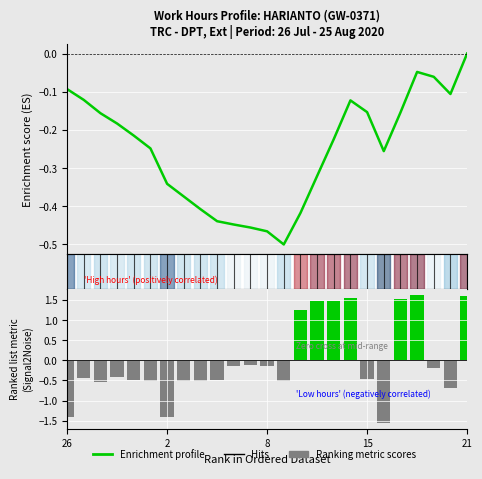

Which category has the highest value in the Ranked metric series?

21